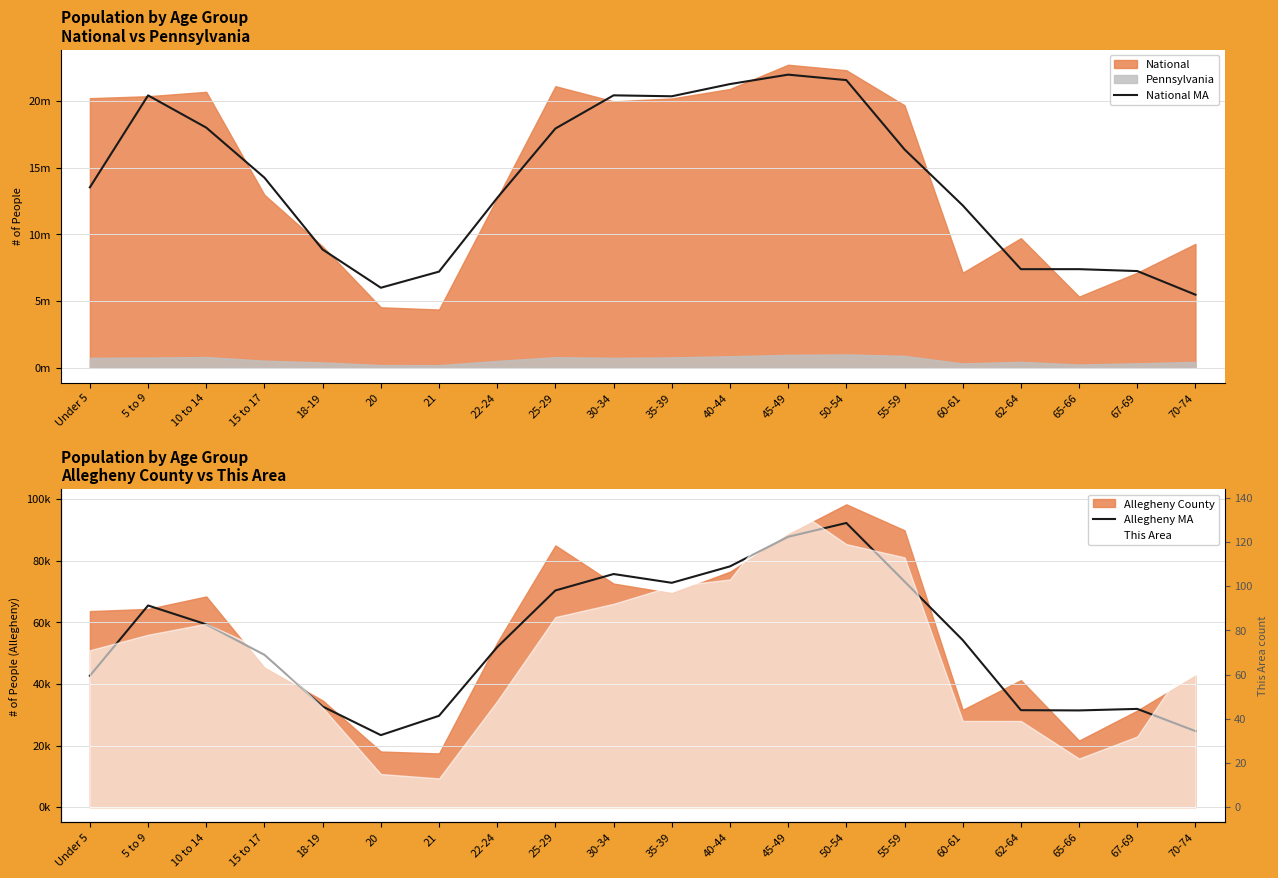

What value does the Allegheny MA series have at 55-59?

73258.3